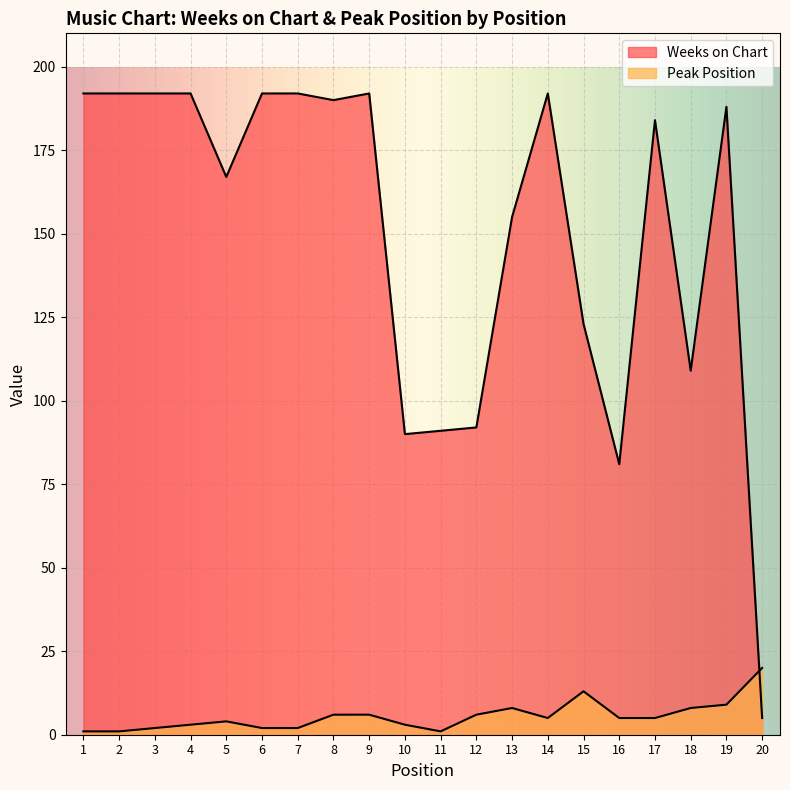

Which category has the lowest value in the Peak Position series?

1